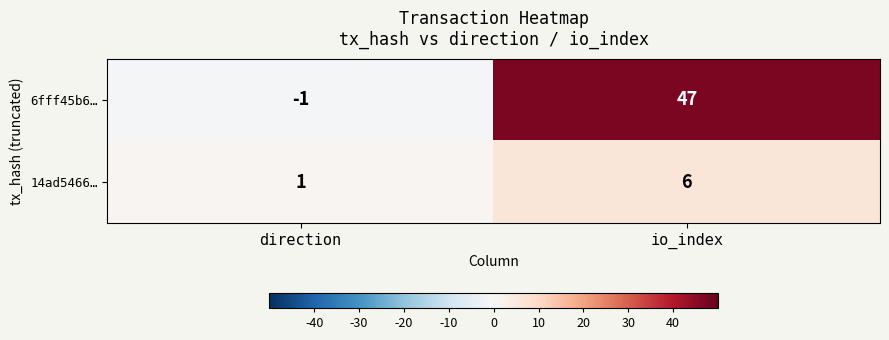

Which series has the largest total across all categories?

6fff45b6…